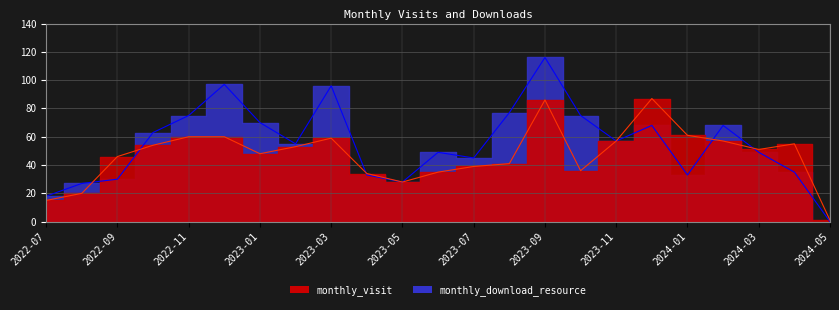

Reading right to left, what are all the values shown in this chart?

monthly_visit: 1	55	51	57	61	87	57	36	86	41	39	35	28	34	59	53	48	60	60	54	46	20	15
monthly_download_resource: 0	35	49	68	33	68	57	75	116	77	45	49	28	33	96	55	70	97	75	63	30	27	18